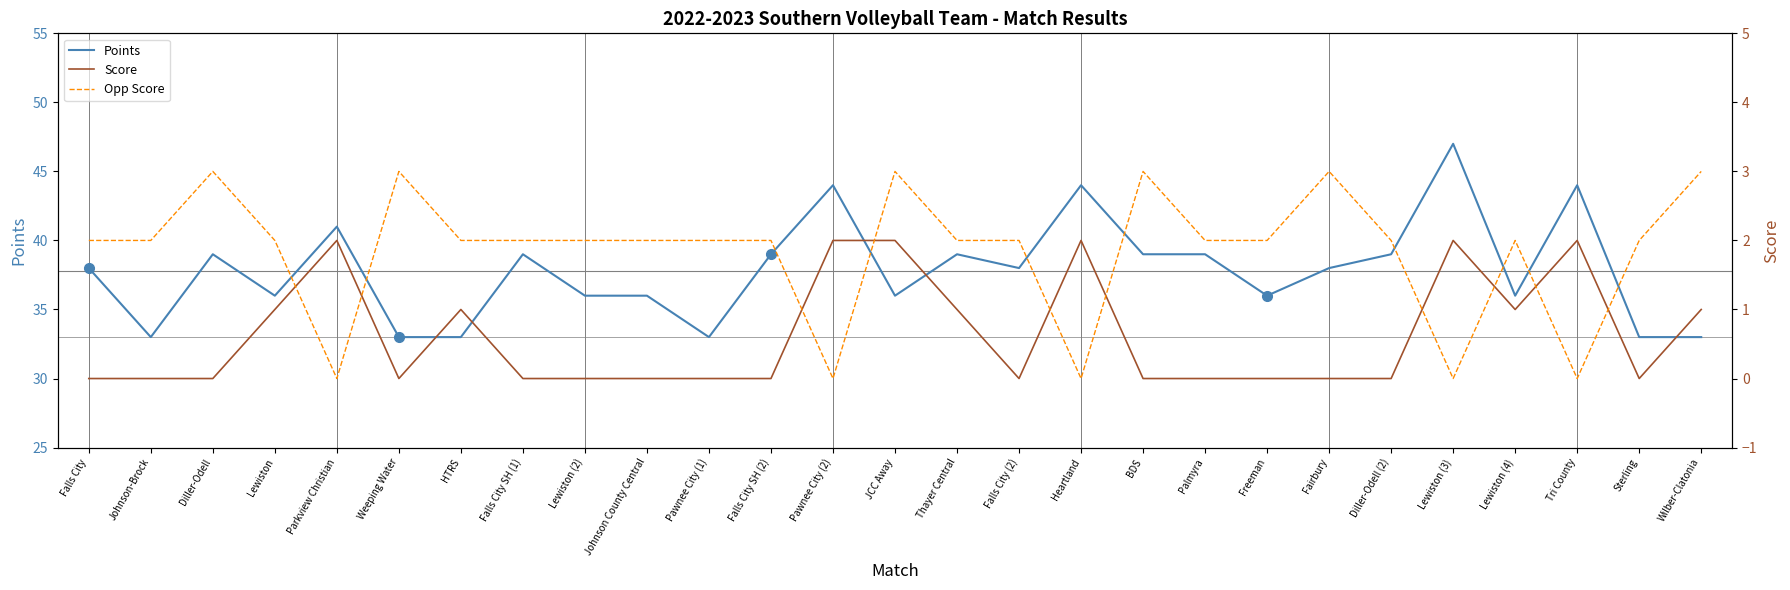

Reading left to right, what are all the values shown in this chart?

Points: 38	33	39	36	41	33	33	39	36	36	33	39	44	36	39	38	44	39	39	36	38	39	47	36	44	33	33
Score: 0	0	0	1	2	0	1	0	0	0	0	0	2	2	1	0	2	0	0	0	0	0	2	1	2	0	1
Opp Score: 2	2	3	2	0	3	2	2	2	2	2	2	0	3	2	2	0	3	2	2	3	2	0	2	0	2	3